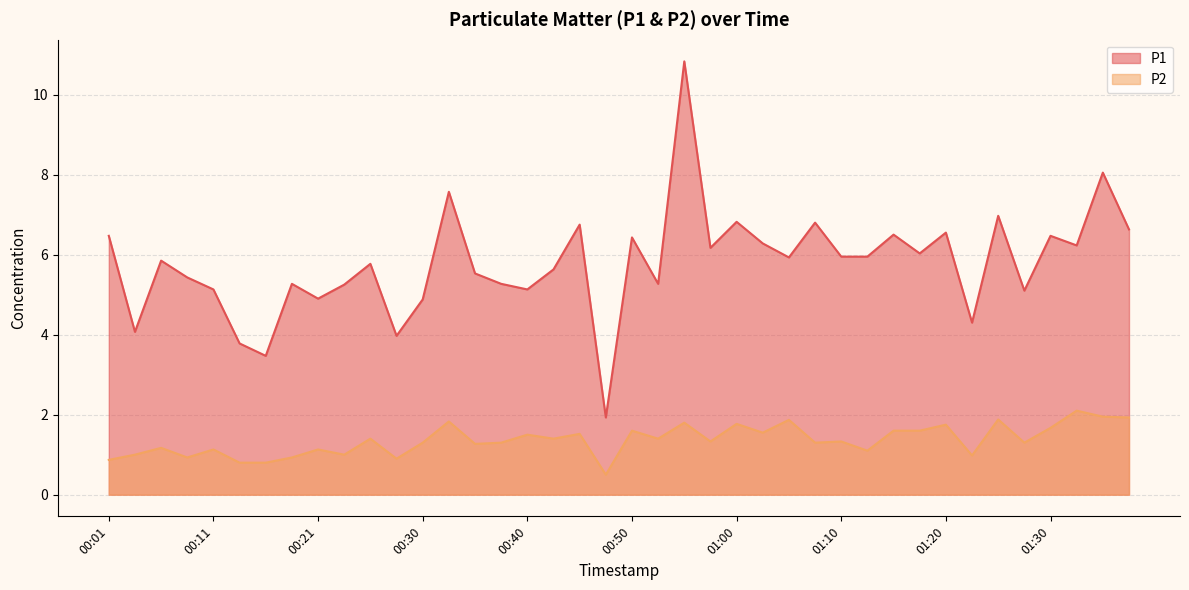

What is the value of the P2 point at the 13th from the left?

1.3